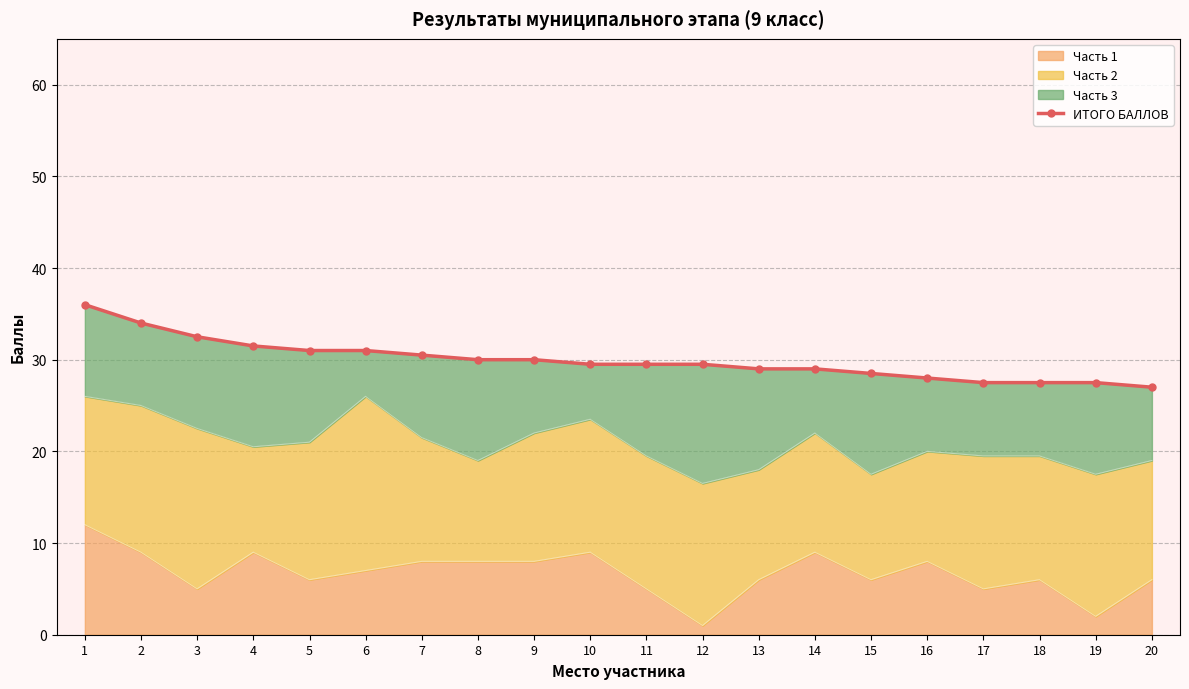

True or false: the data has more than 2 interior local peaks.

False